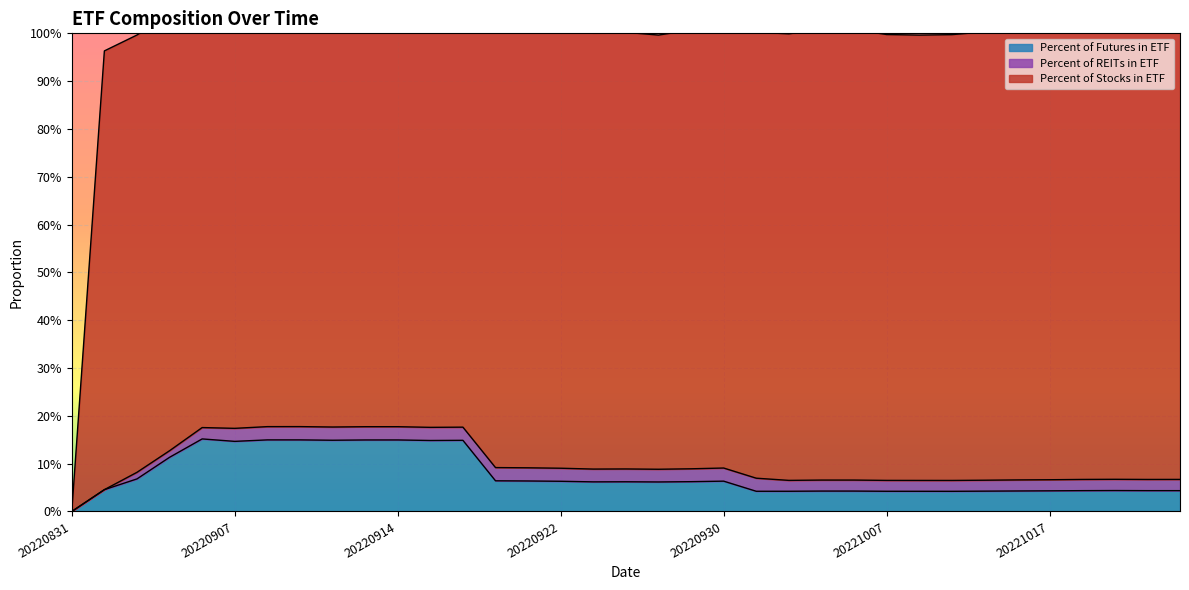

Where is the first local maximum for Percent of REITs in ETF?

20220902